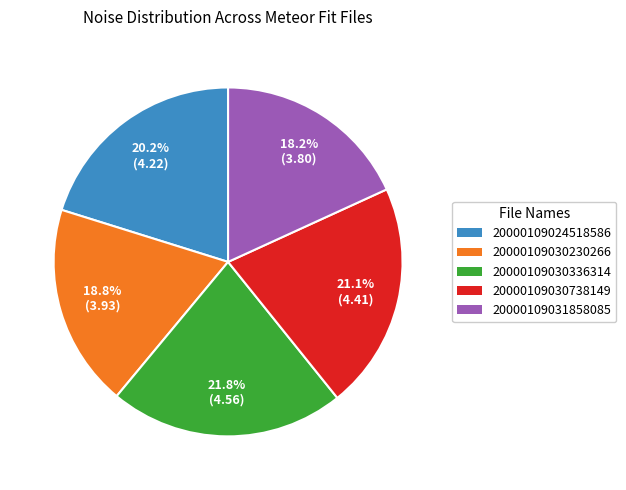

Which has a higher value, 20000109031858085 or 20000109024518586?

20000109024518586